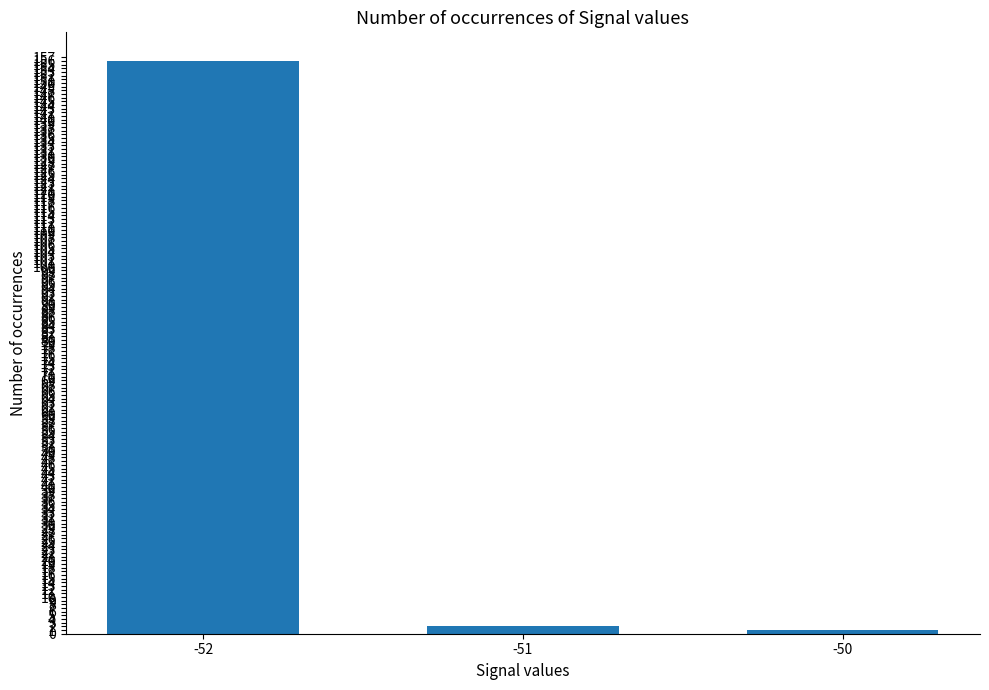

The value at -52 is 156. True or false?

True